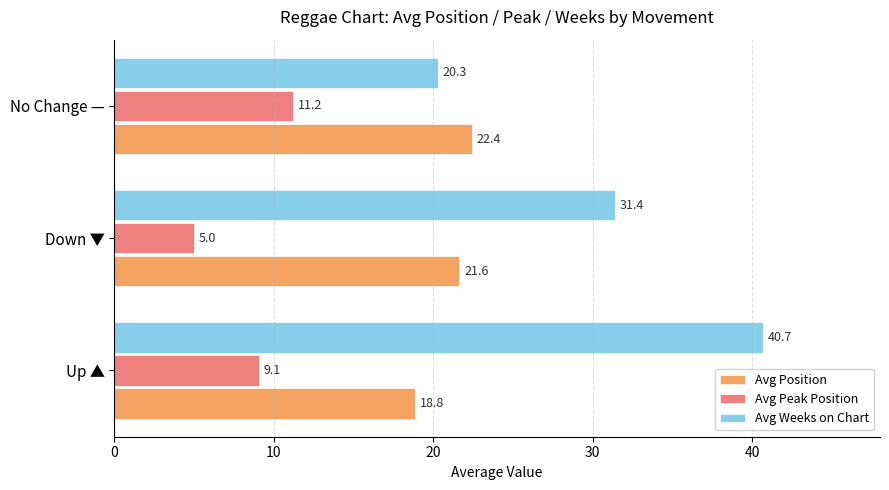

The value of Avg Peak Position at Down ▼ is 5.0. True or false?

True